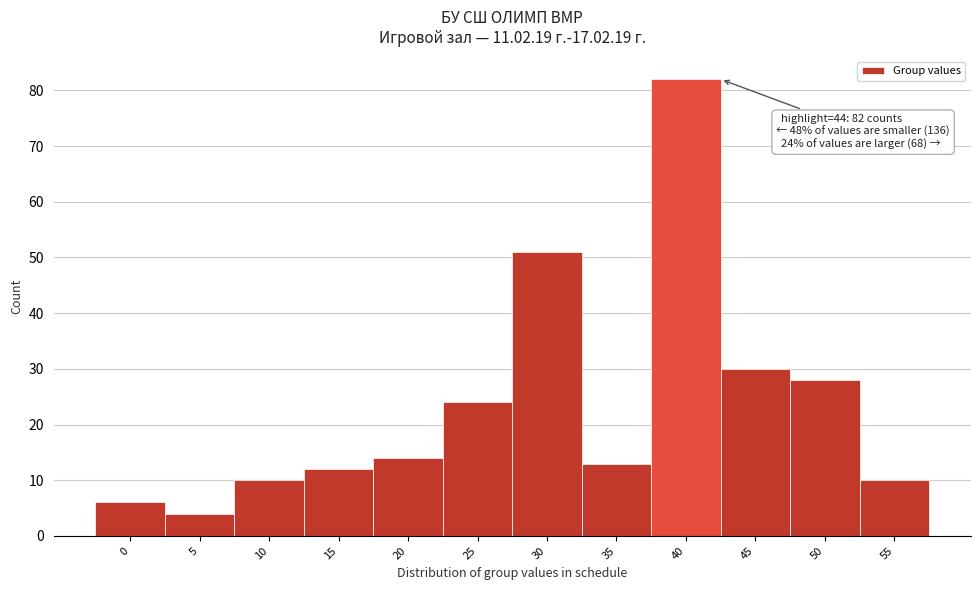

Reading left to right, extract all data points from this chart.

0=6	5=4	10=10	15=12	20=14	25=24	30=51	35=13	40=82	45=30	50=28	55=10